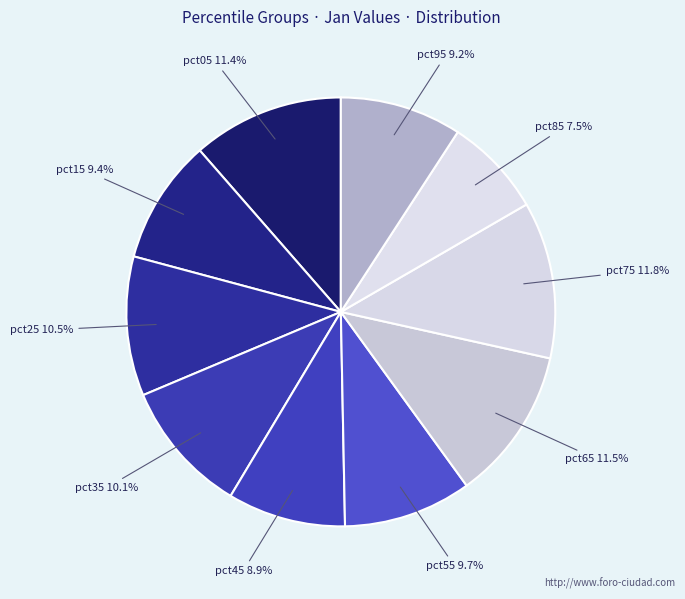

What percentage is the pct15 slice, to the nearest percent?

9%